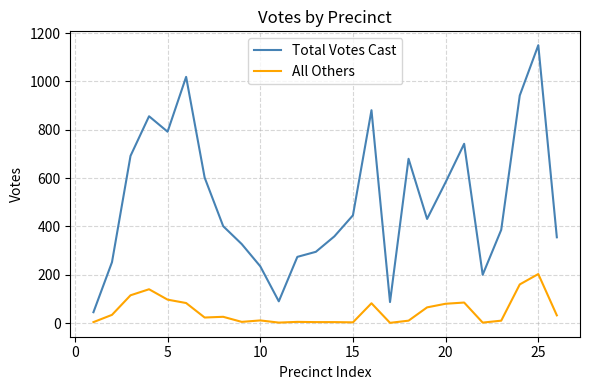

What is the lowest value of the Total Votes Cast series?

45